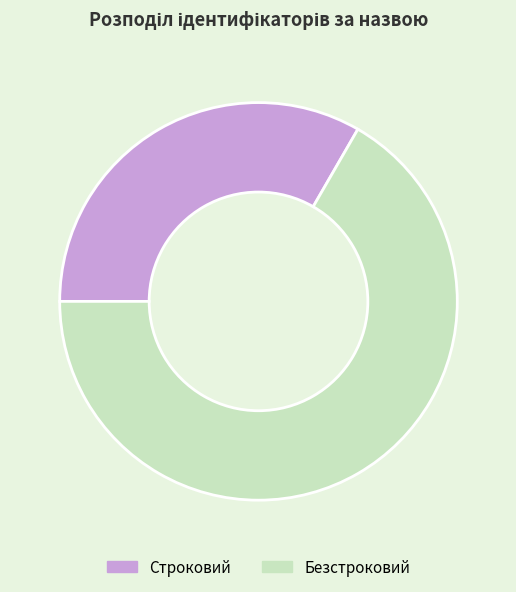

What is the ratio of the value at Строковий to the value at Безстроковий?

0.5